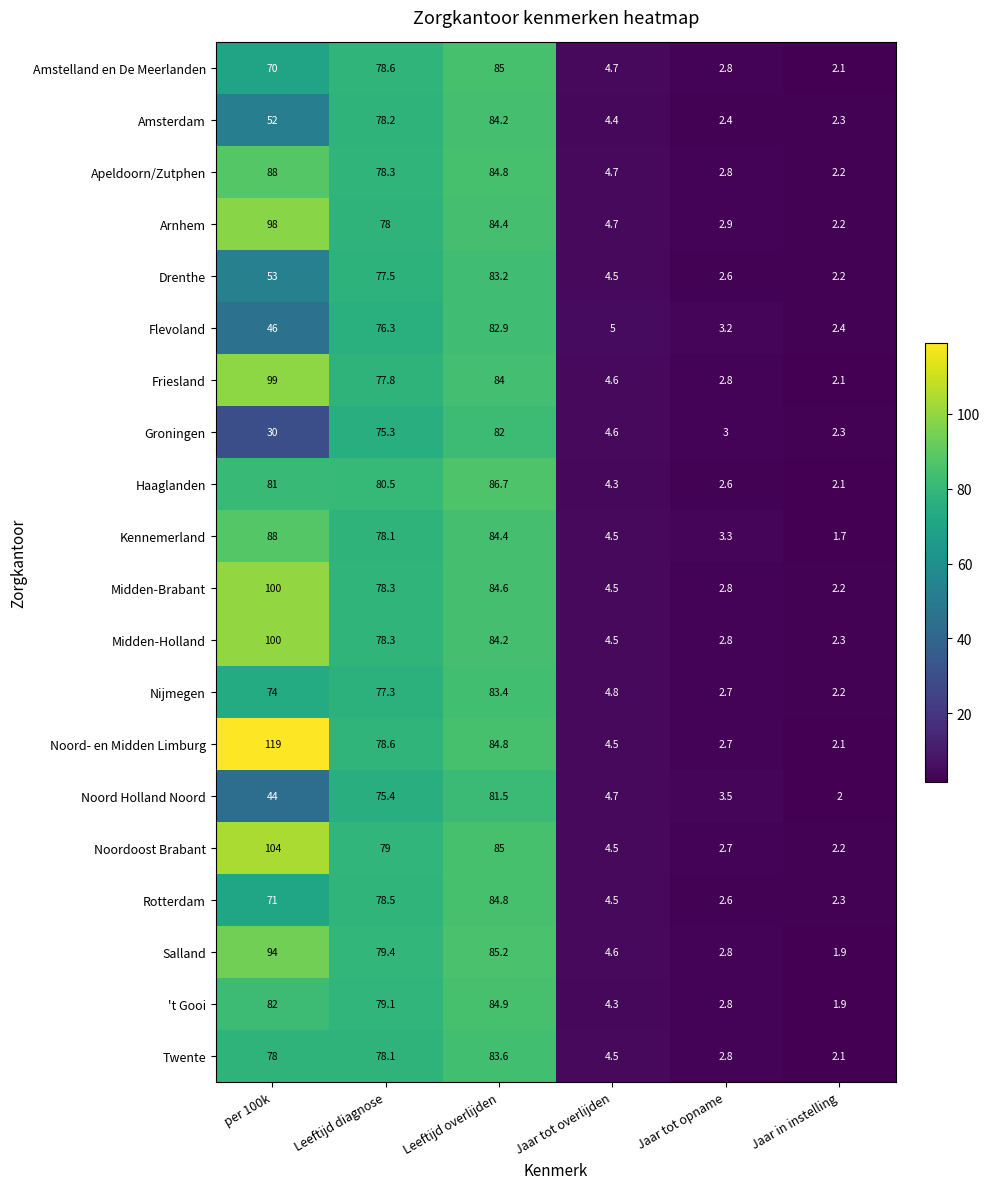

What is the greatest value displayed?

119.0